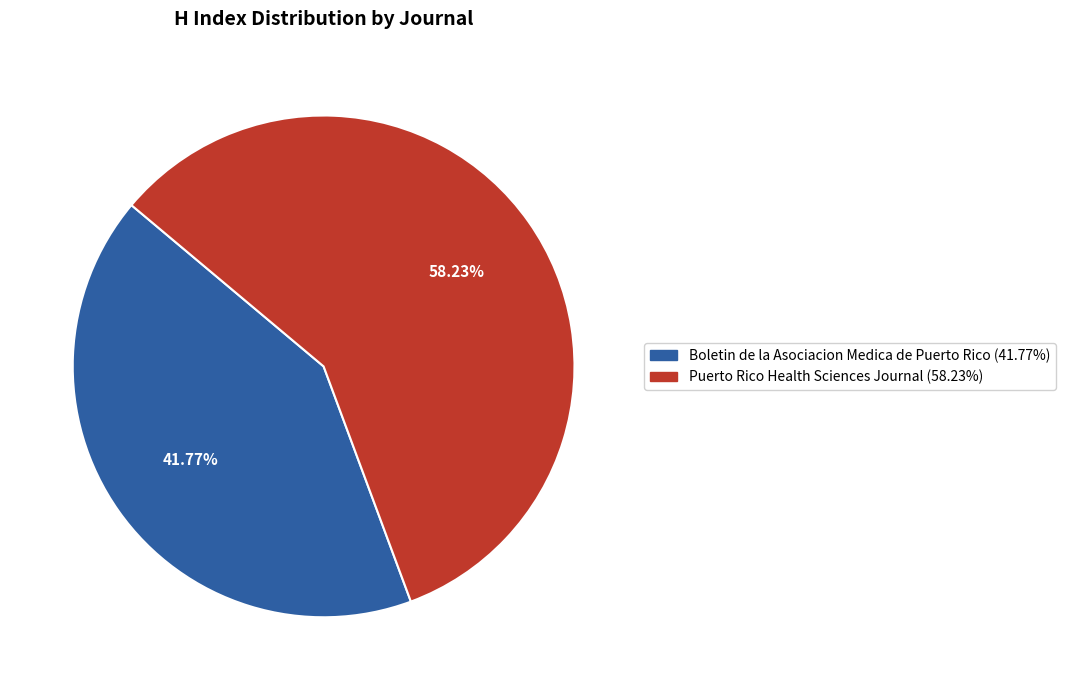

Which slice is the smallest?

Boletin de la Asociacion Medica de Puerto Rico